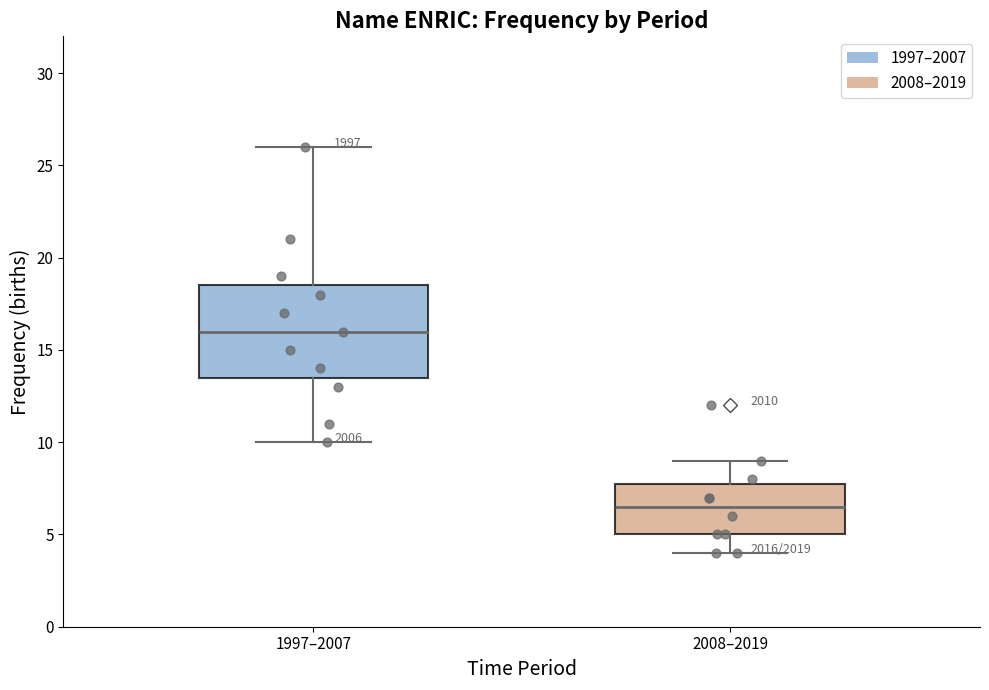

Reading left to right, read every box against the y-axis: the position of its median line, the range the box covers, and the ends of its whiskers. The values are not printed on the chart, so give them approximately, as read against the axis.

1997–2007: median 16.0, box 13.5 to 18.5, whiskers 10.0 to 26.0
2008–2019: median 6.5, box 5.0 to 8.0, whiskers 4.0 to 9.0